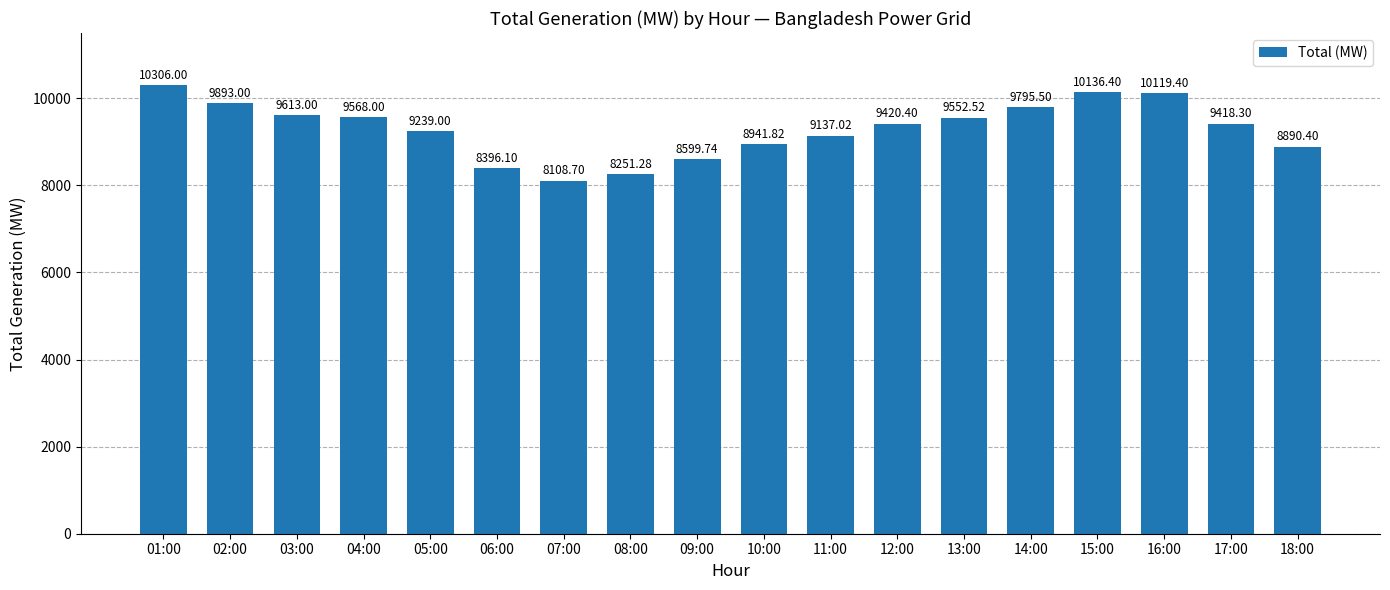

What position from the left is 12:00?

12